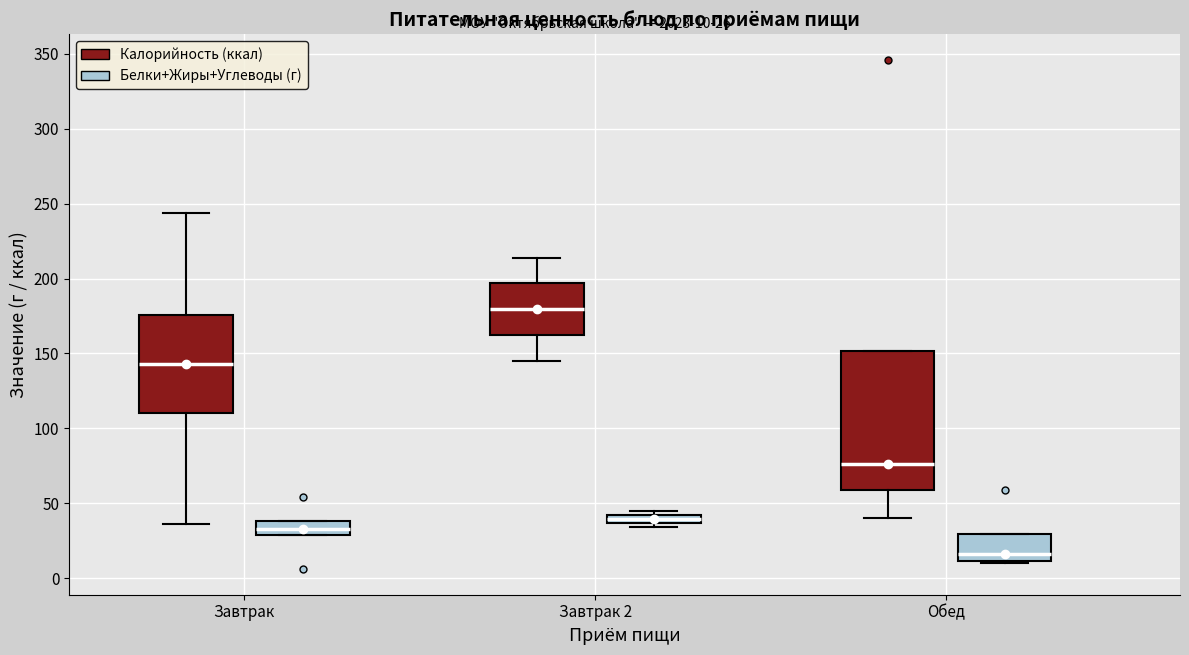

Comparing the boxes themselves (not the whiskers), which one is the tallest?

Обед (Калорийность (ккал))